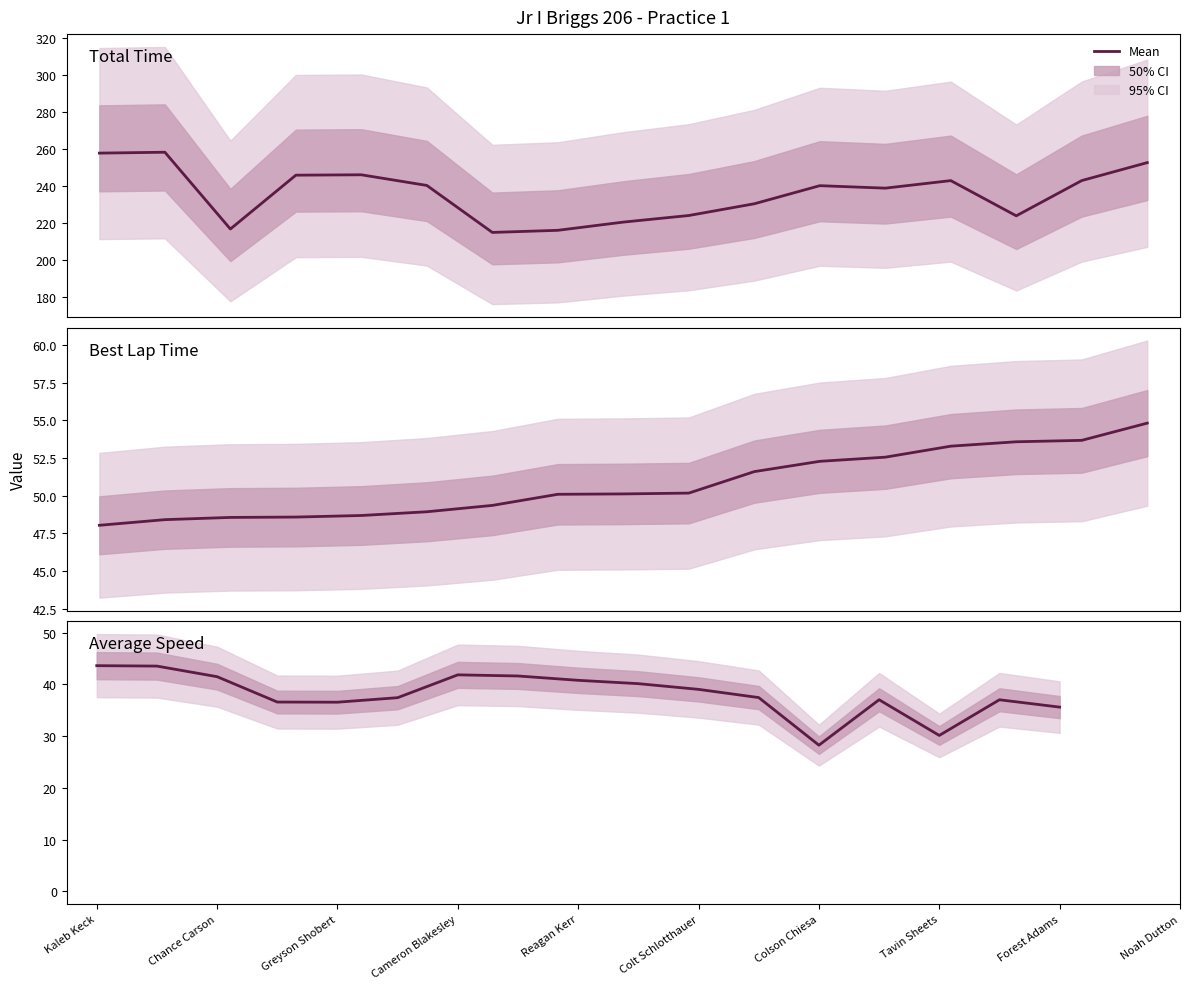

What is the label of the 10th point from the left?

Noah Dutton